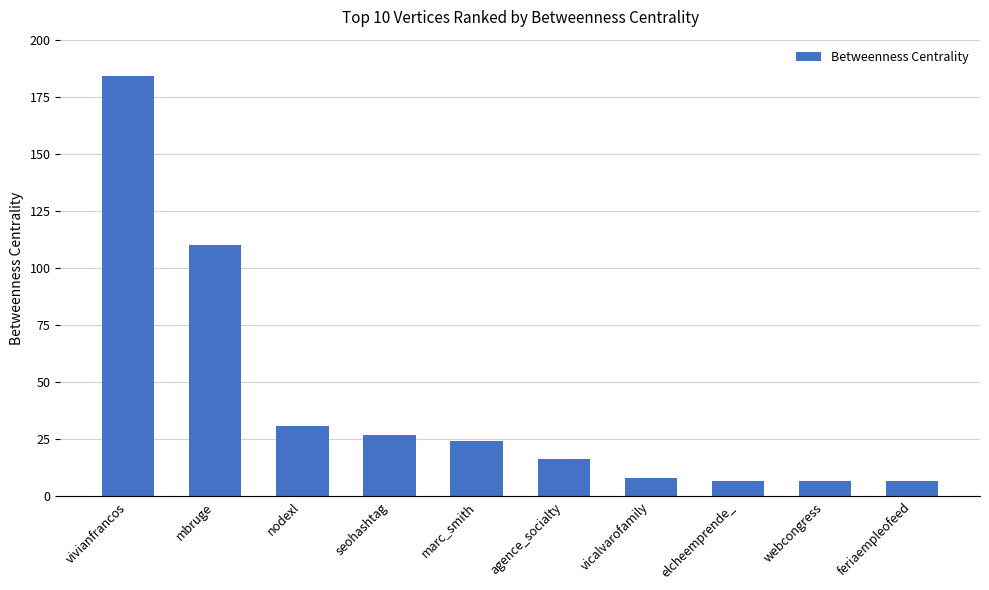

Between vicalvarofamily and nodexl, which is larger?

nodexl